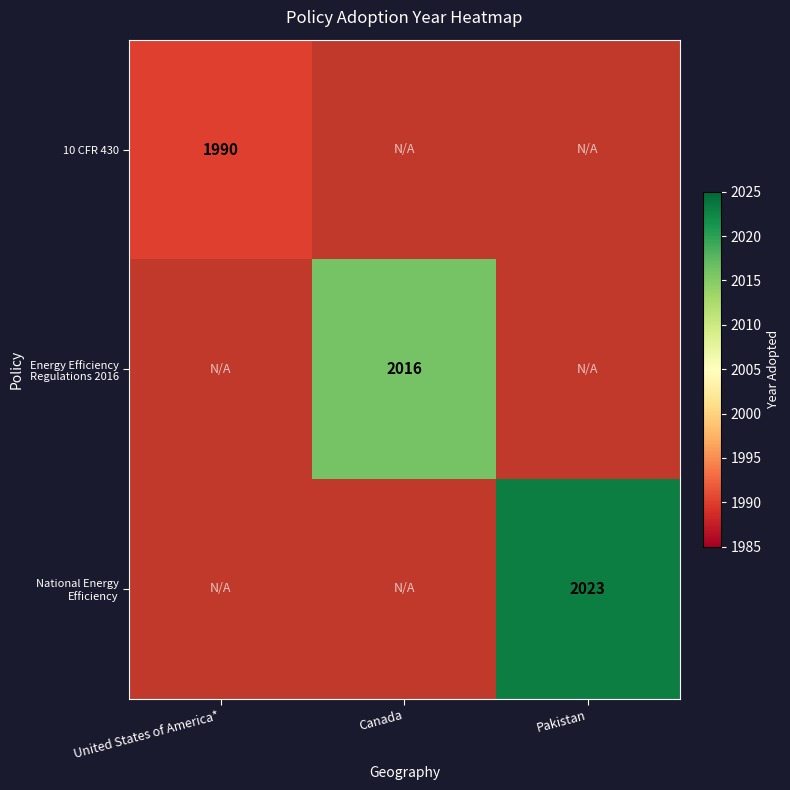

Is the value of Energy Efficiency Regulations 2016 at Canada greater than the value of 10 CFR 430 at United States of America*?

Yes